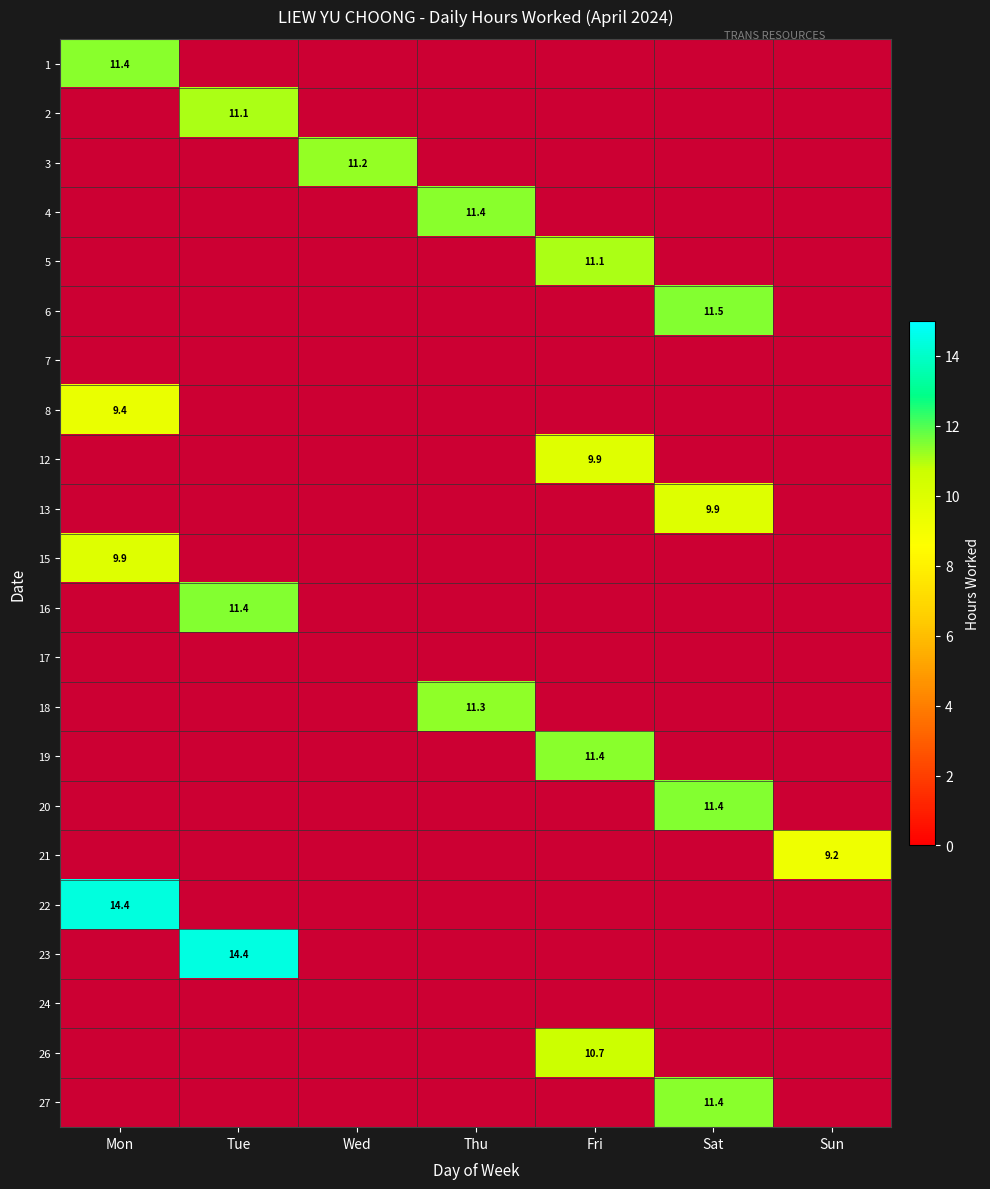

At which label does 19 reach its peak?

Mon